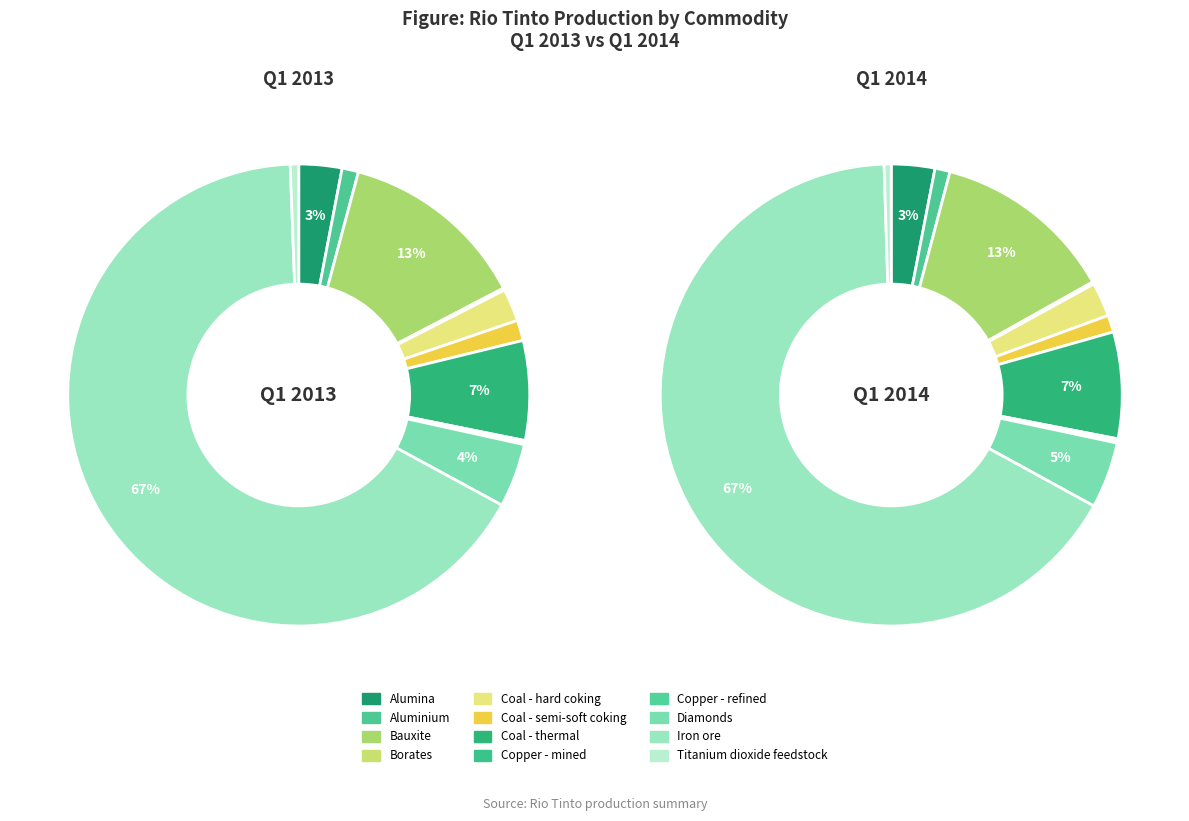

The Coal - semi-soft coking slice represents 11% of the pie. True or false?

False